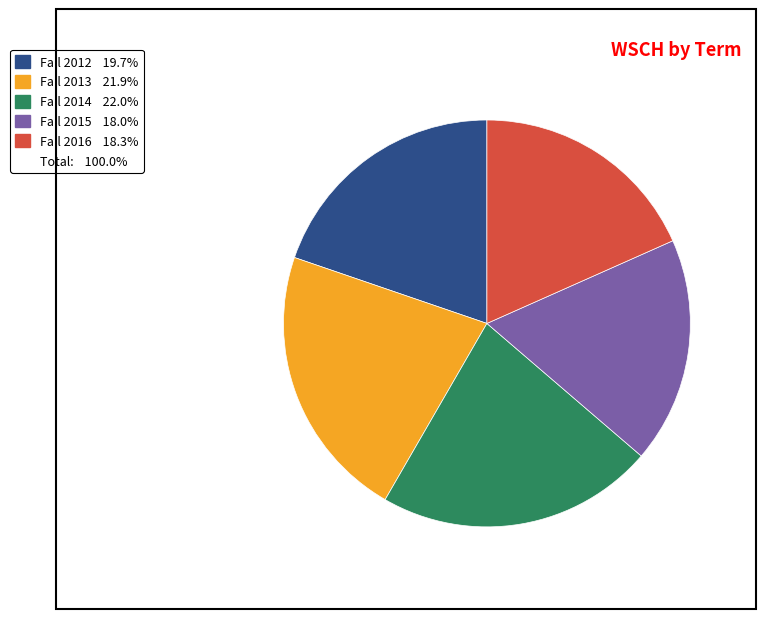

Does any single category account for the majority?

No